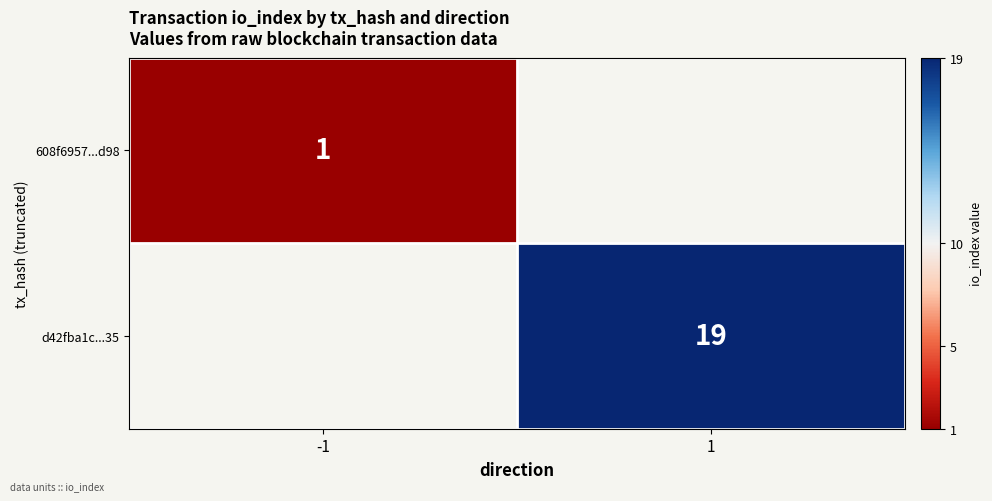

The 608f6957...d98 series shows 0 at -1. True or false?

False